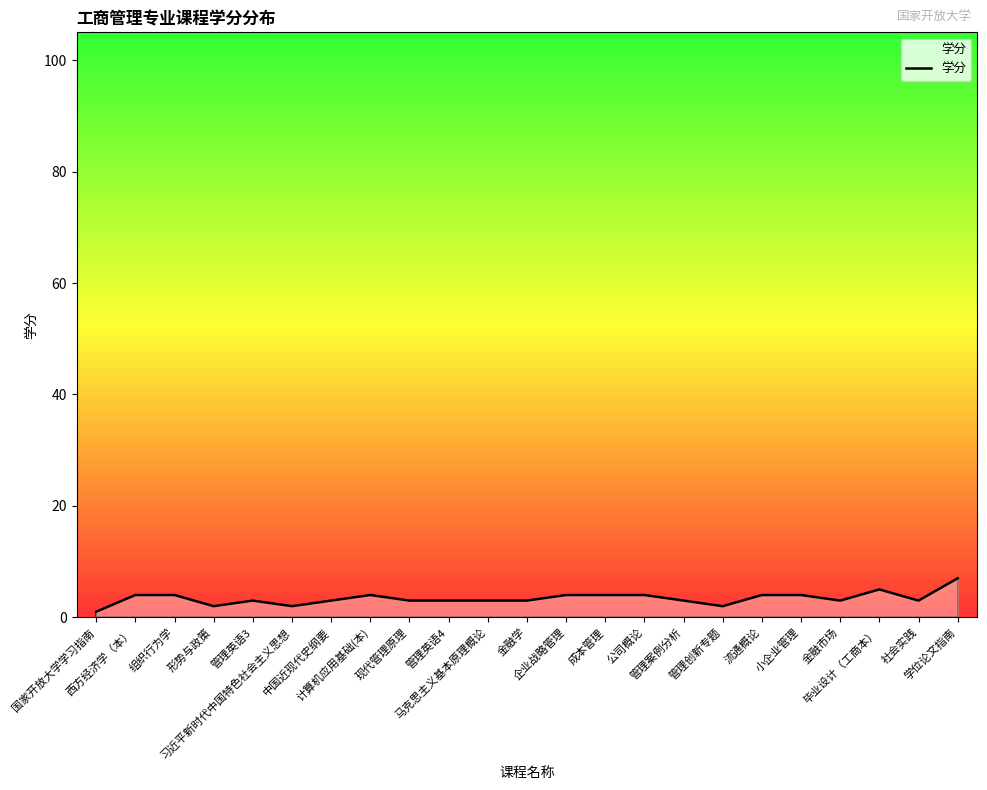

True or false: the data shows 3 at 社会实践.

True